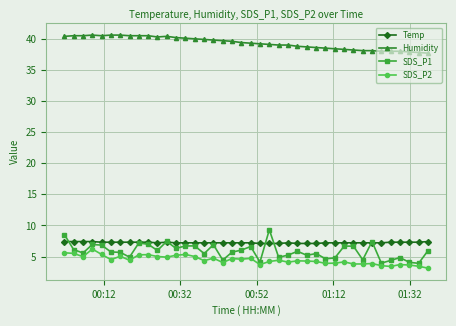

Which series has the largest total across all categories?

Humidity